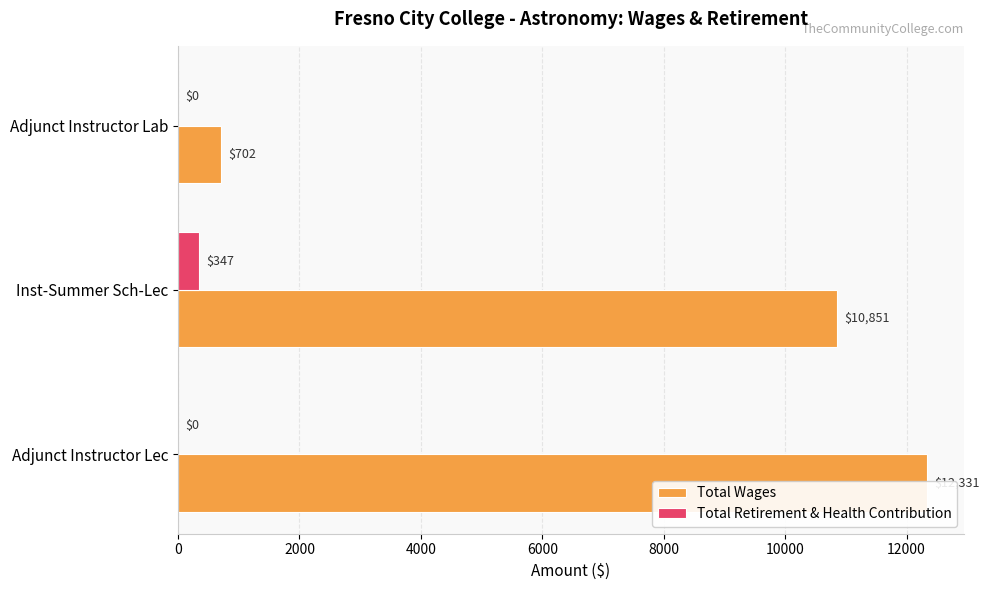

What is the value of the Total Wages bar at the 3rd from the left?

702